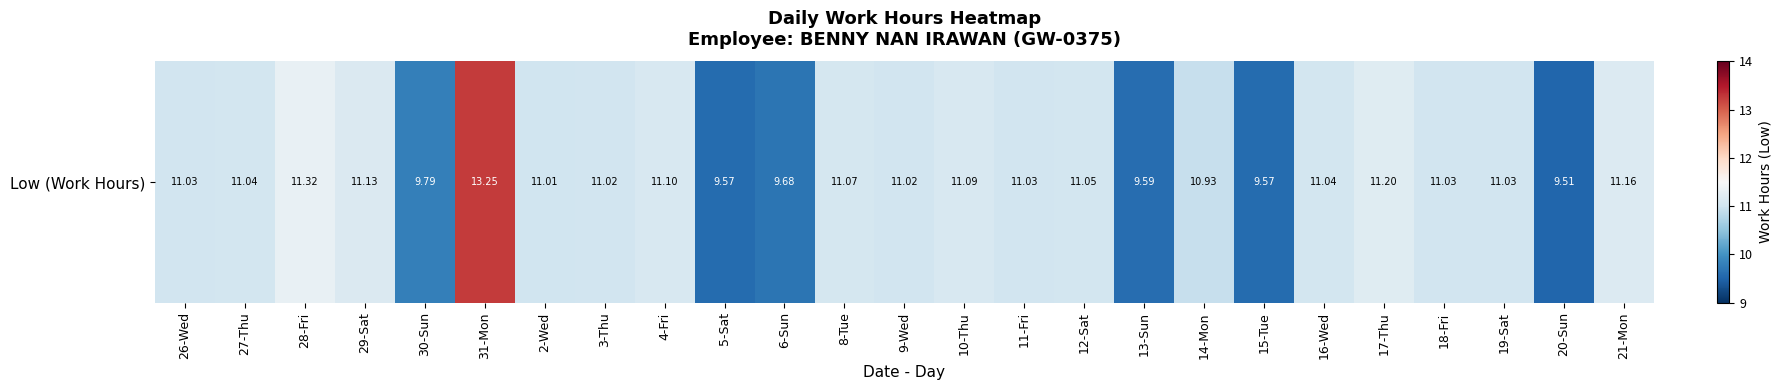

How many distinct data groups are displayed?

1